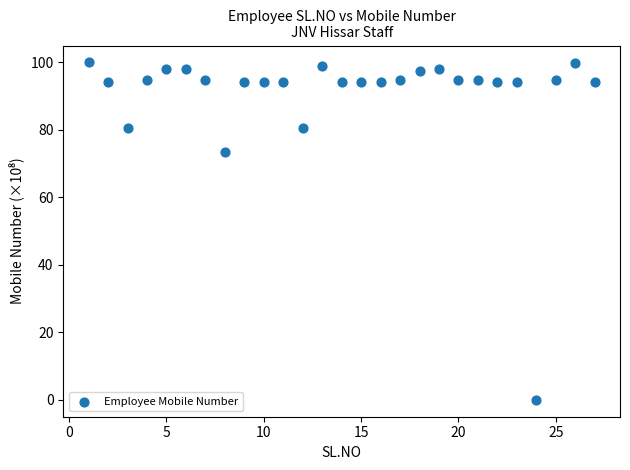

What Y value in the scatter plot is closest to 49?

73.6